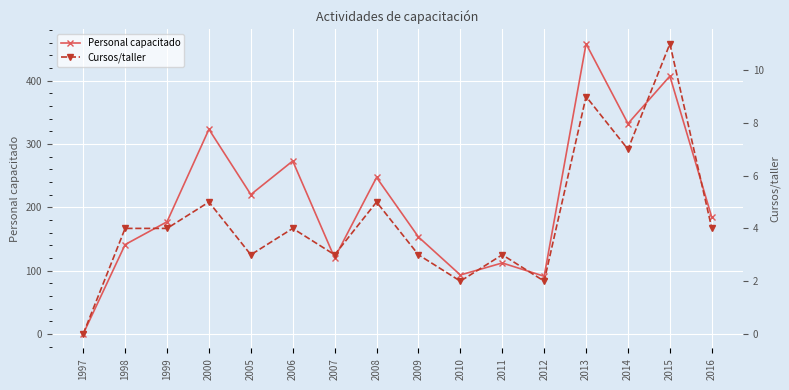

Which series has the largest total across all categories?

Personal capacitado